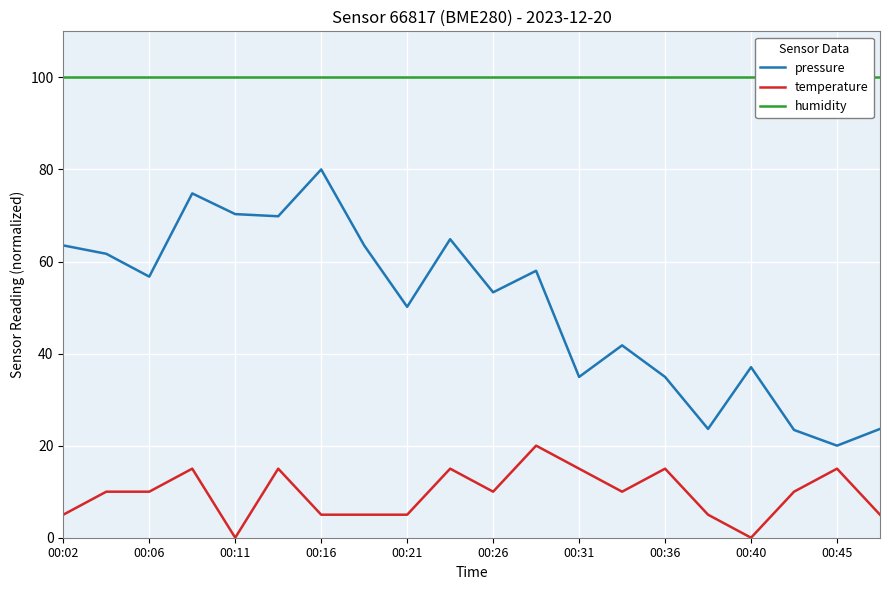

The value of humidity at 17 is 100.0. True or false?

True